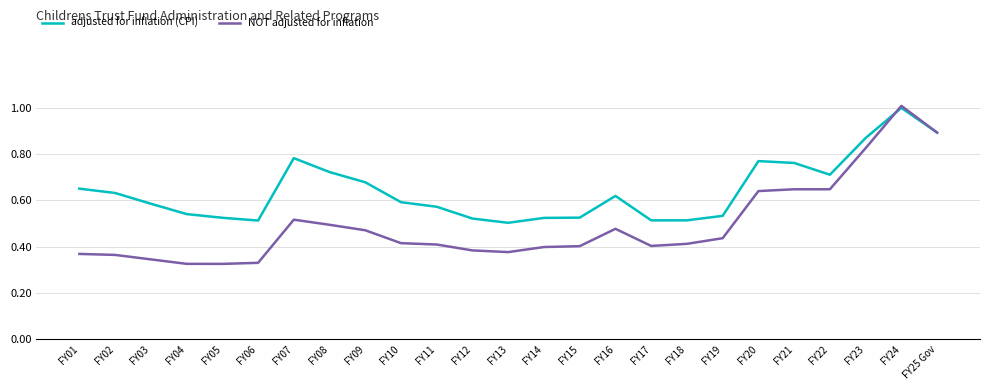

What are all the series names shown in the legend?

adjusted for inflation (CPI), NOT adjusted for inflation